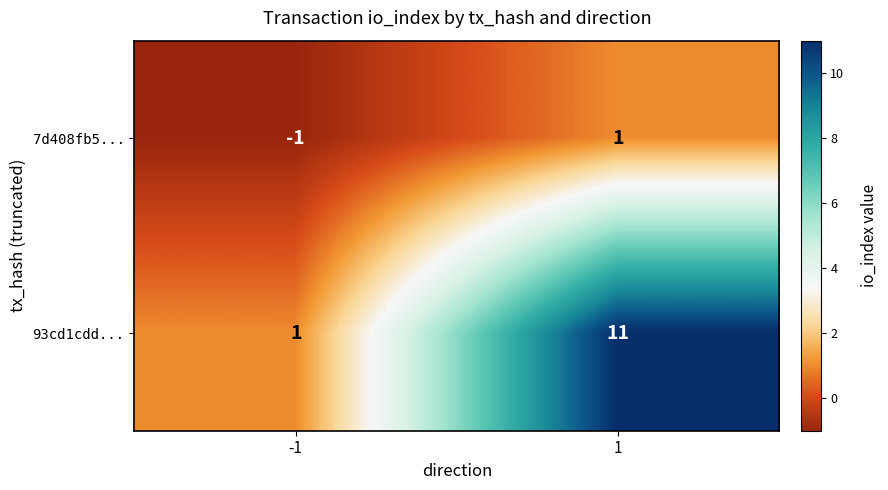

True or false: 93cd1cdd... has a value of 1 at -1.

True